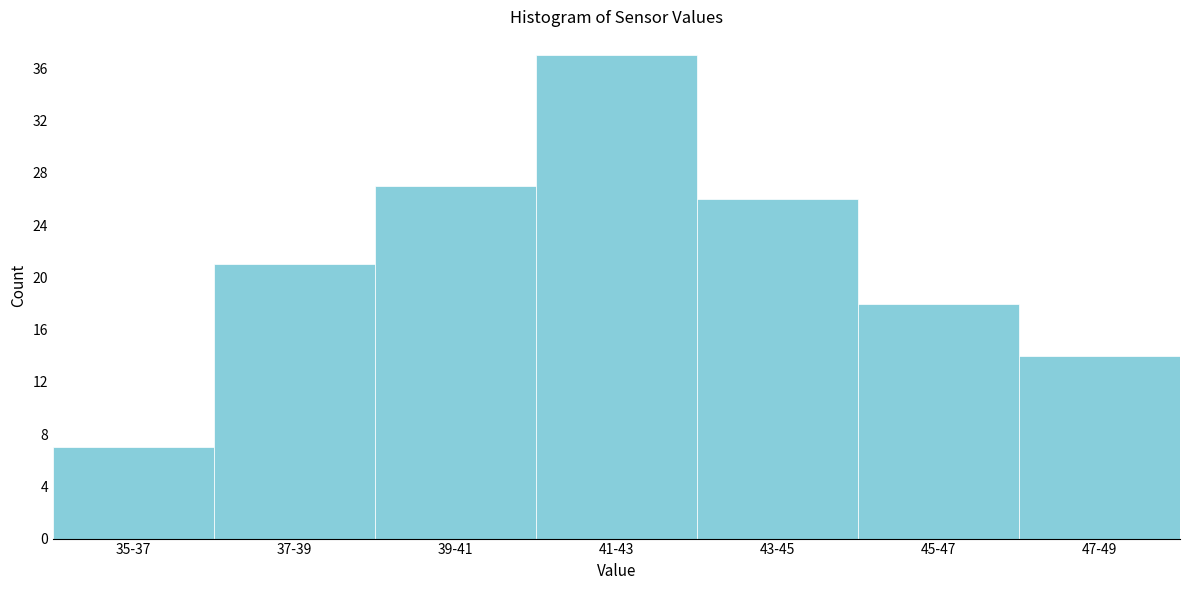

Reading left to right, extract all data points from this chart.

35-37=7	37-39=21	39-41=27	41-43=37	43-45=26	45-47=18	47-49=14